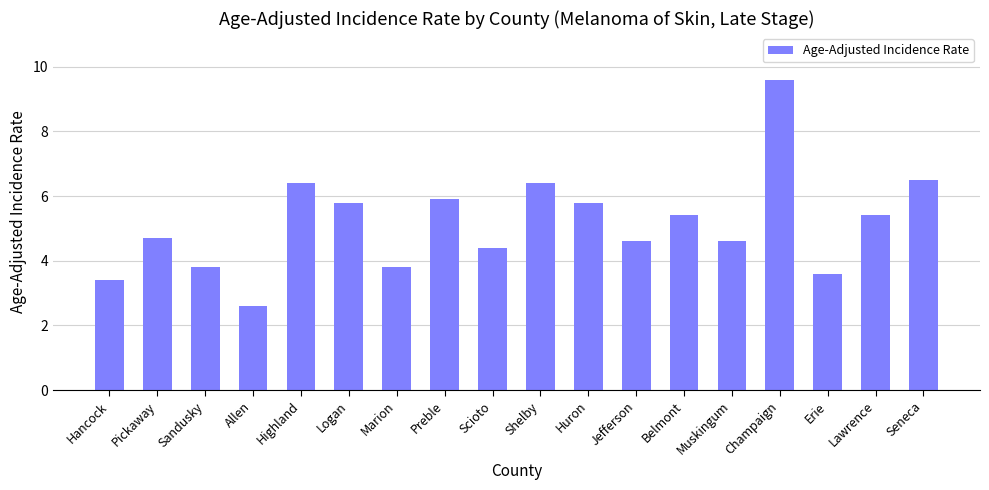

True or false: the data shows 2.4 at Scioto.

False